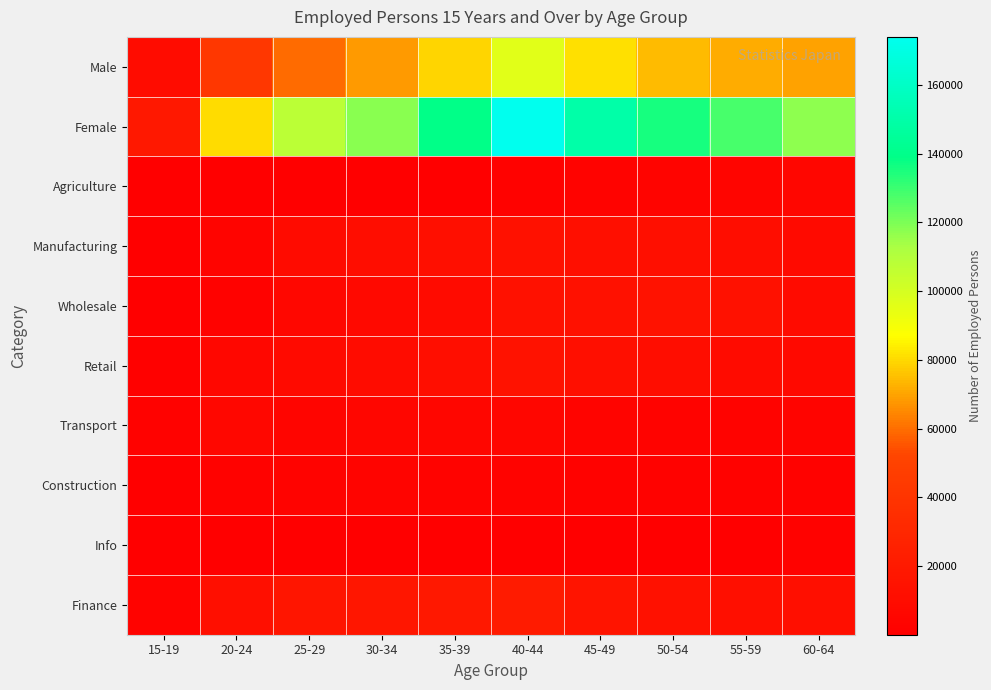

List the series in order of their peak value, highest first.

Female, Male, Finance, Retail, Wholesale, Manufacturing, Transport, Agriculture, Construction, Info